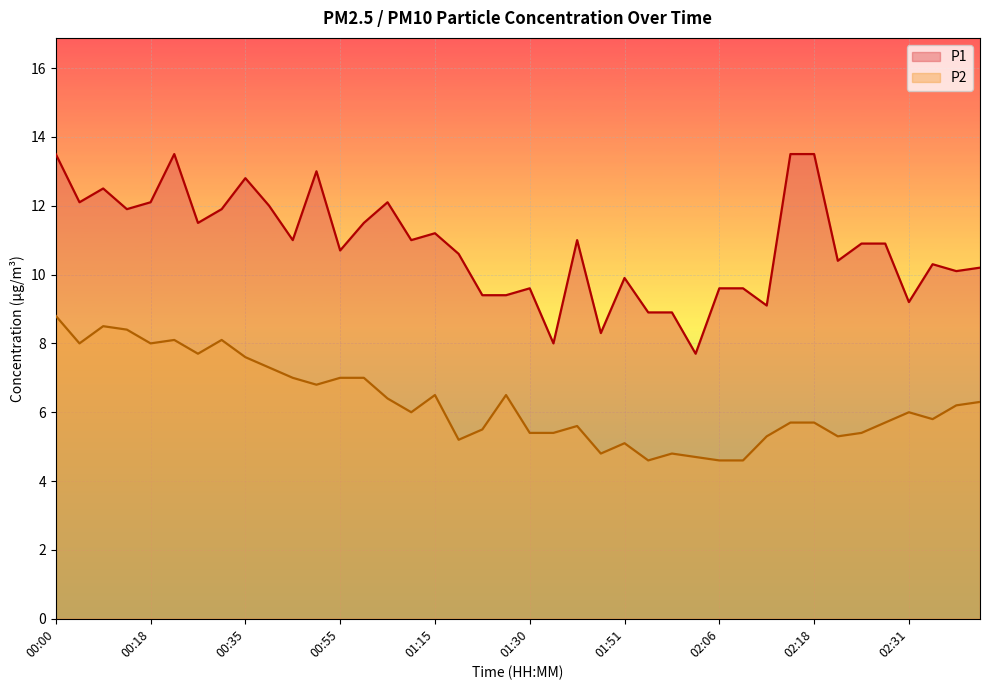

Is it true that P2 equals 1.5 at 02:06?

False